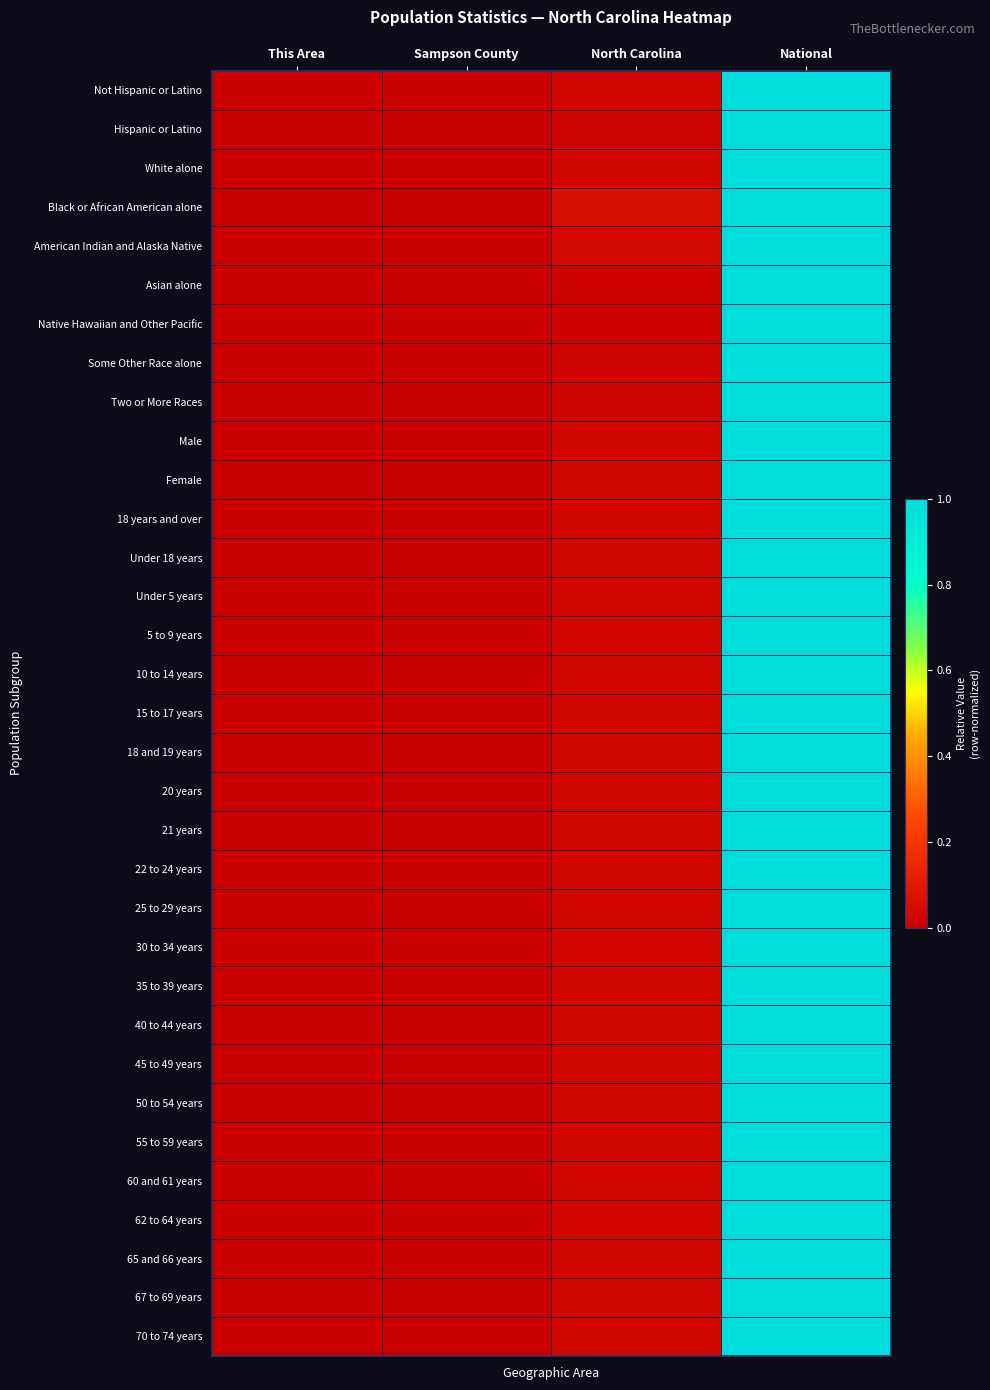

Reading left to right, what are all the values shown in this chart?

Not Hispanic or Latino: This Area=0.0	Sampson County=0.0	North Carolina=0.0	National=1.0
Hispanic or Latino: This Area=0.0	Sampson County=0.0	North Carolina=0.0	National=1.0
White alone: This Area=0.0	Sampson County=0.0	North Carolina=0.0	National=1.0
Black or African American alone: This Area=0.0	Sampson County=0.0	North Carolina=0.1	National=1.0
American Indian and Alaska Native: This Area=0.0	Sampson County=0.0	North Carolina=0.0	National=1.0
Asian alone: This Area=0.0	Sampson County=0.0	North Carolina=0.0	National=1.0
Native Hawaiian and Other Pacific: This Area=0.0	Sampson County=0.0	North Carolina=0.0	National=1.0
Some Other Race alone: This Area=0.0	Sampson County=0.0	North Carolina=0.0	National=1.0
Two or More Races: This Area=0.0	Sampson County=0.0	North Carolina=0.0	National=1.0
Male: This Area=0.0	Sampson County=0.0	North Carolina=0.0	National=1.0
Female: This Area=0.0	Sampson County=0.0	North Carolina=0.0	National=1.0
18 years and over: This Area=0.0	Sampson County=0.0	North Carolina=0.0	National=1.0
Under 18 years: This Area=0.0	Sampson County=0.0	North Carolina=0.0	National=1.0
Under 5 years: This Area=0.0	Sampson County=0.0	North Carolina=0.0	National=1.0
5 to 9 years: This Area=0.0	Sampson County=0.0	North Carolina=0.0	National=1.0
10 to 14 years: This Area=0.0	Sampson County=0.0	North Carolina=0.0	National=1.0
15 to 17 years: This Area=0.0	Sampson County=0.0	North Carolina=0.0	National=1.0
18 and 19 years: This Area=0.0	Sampson County=0.0	North Carolina=0.0	National=1.0
20 years: This Area=0.0	Sampson County=0.0	North Carolina=0.0	National=1.0
21 years: This Area=0.0	Sampson County=0.0	North Carolina=0.0	National=1.0
22 to 24 years: This Area=0.0	Sampson County=0.0	North Carolina=0.0	National=1.0
25 to 29 years: This Area=0.0	Sampson County=0.0	North Carolina=0.0	National=1.0
30 to 34 years: This Area=0.0	Sampson County=0.0	North Carolina=0.0	National=1.0
35 to 39 years: This Area=0.0	Sampson County=0.0	North Carolina=0.0	National=1.0
40 to 44 years: This Area=0.0	Sampson County=0.0	North Carolina=0.0	National=1.0
45 to 49 years: This Area=0.0	Sampson County=0.0	North Carolina=0.0	National=1.0
50 to 54 years: This Area=0.0	Sampson County=0.0	North Carolina=0.0	National=1.0
55 to 59 years: This Area=0.0	Sampson County=0.0	North Carolina=0.0	National=1.0
60 and 61 years: This Area=0.0	Sampson County=0.0	North Carolina=0.0	National=1.0
62 to 64 years: This Area=0.0	Sampson County=0.0	North Carolina=0.0	National=1.0
65 and 66 years: This Area=0.0	Sampson County=0.0	North Carolina=0.0	National=1.0
67 to 69 years: This Area=0.0	Sampson County=0.0	North Carolina=0.0	National=1.0
70 to 74 years: This Area=0.0	Sampson County=0.0	North Carolina=0.0	National=1.0